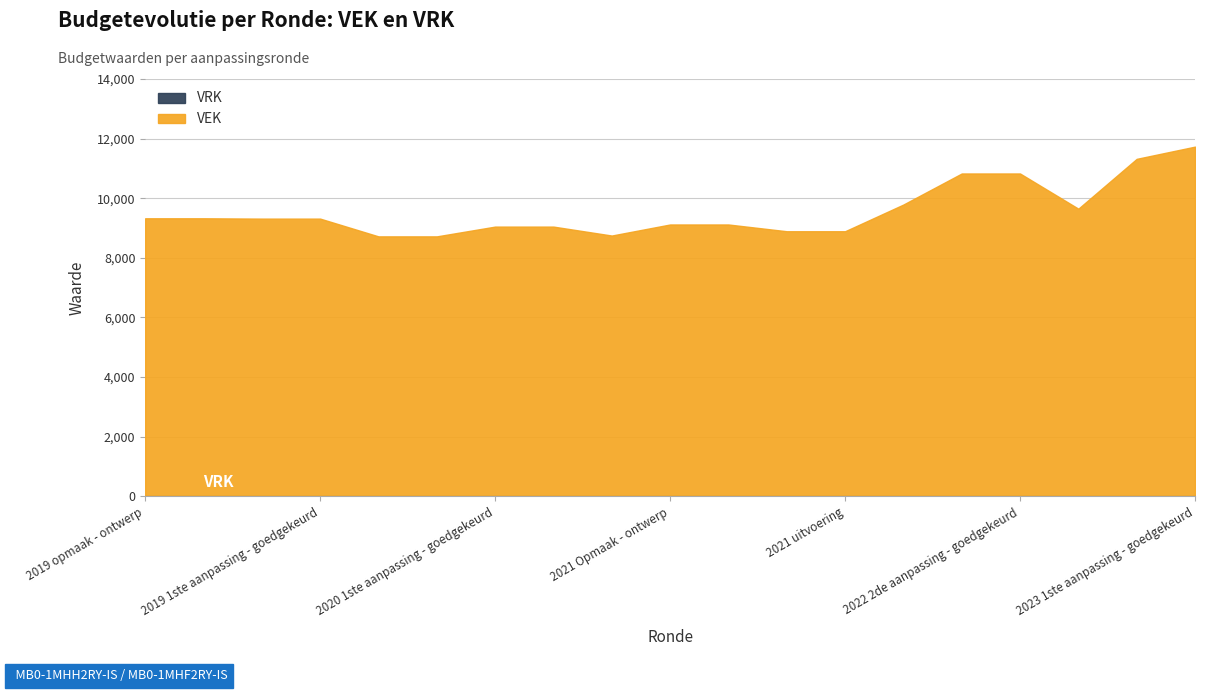

Does the chart have visible grid lines?

Yes